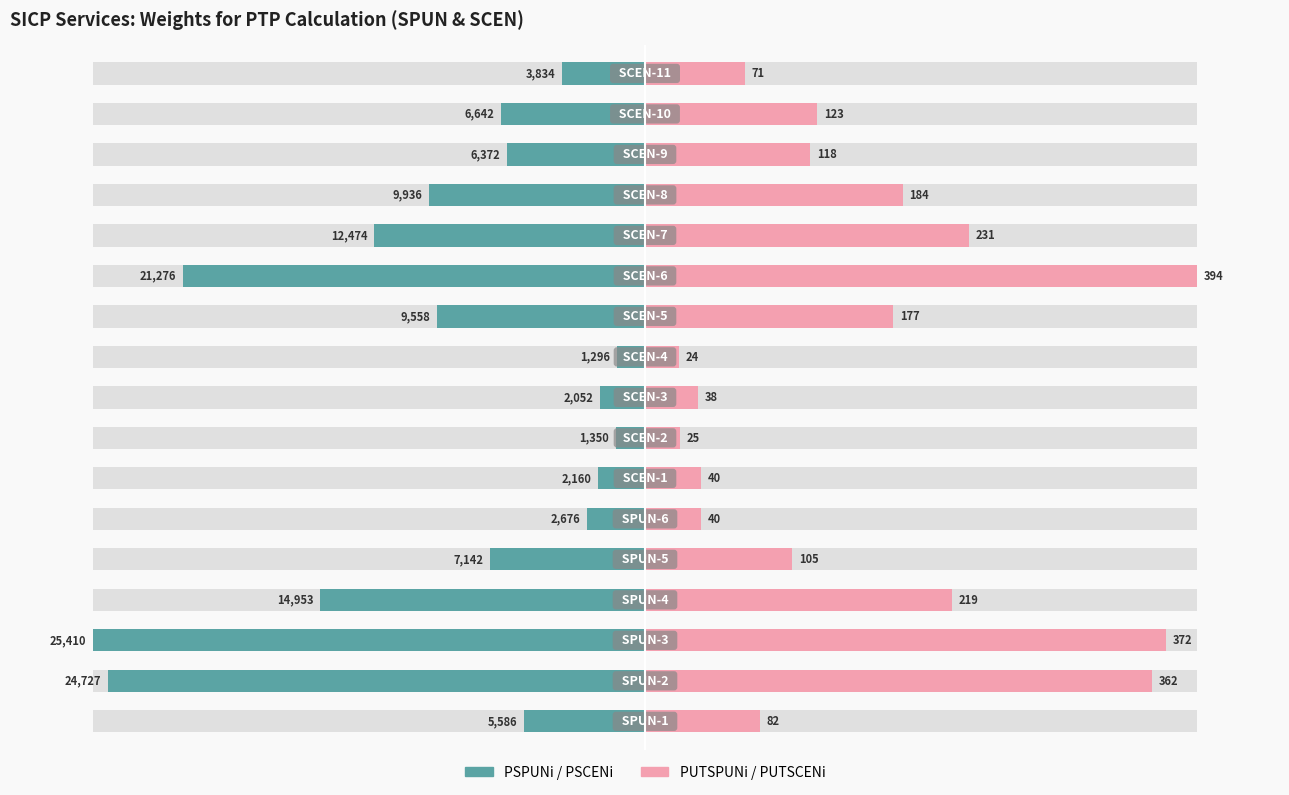

True or false: PUTSPUNi / PUTSCENi has a value of 86.0 at 3.

False